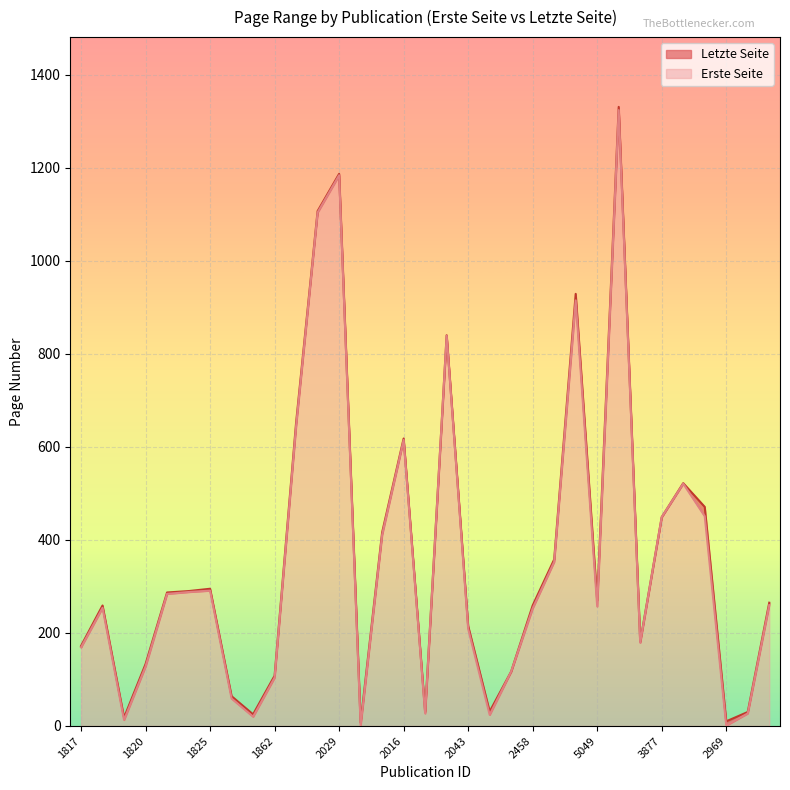

Reading right to left, transcribe all the data shown in this chart.

Erste Seite: 260	27	1	451	521	449	179	1324	257	915	353	253	117	24	209	839	27	615	411	1	1184	1104	645	104	20	59	291	288	284	128	13	254	169
Letzte Seite: 265	30	10	471	522	449	181	1331	270	929	358	259	117	31	215	840	30	618	416	7	1187	1107	652	108	25	64	295	290	287	133	18	259	172